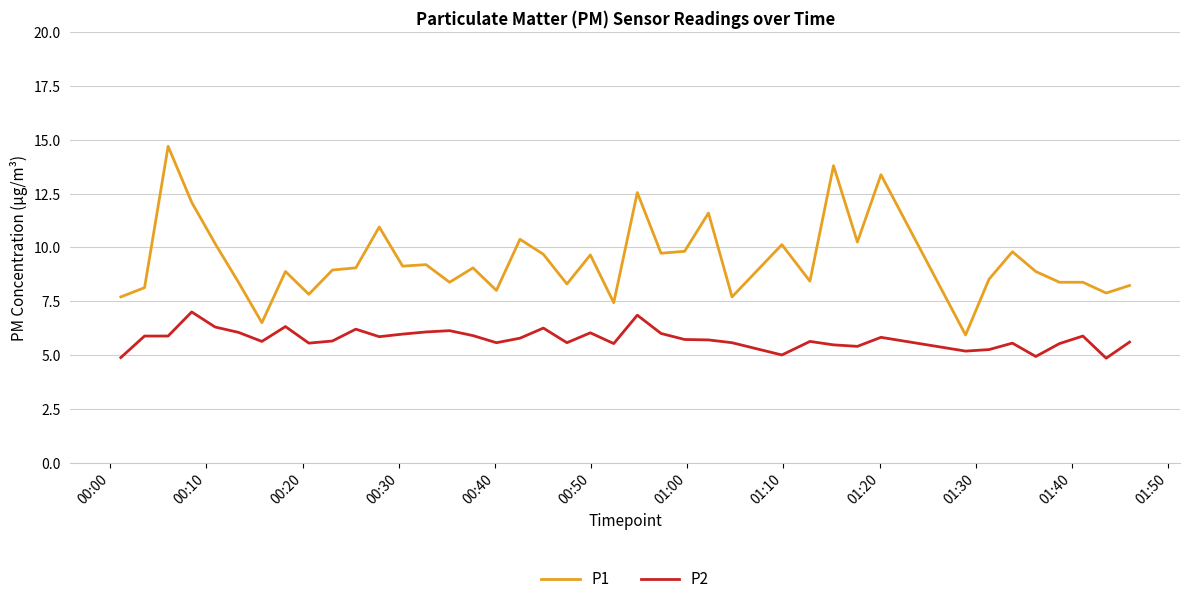

Does the chart have visible grid lines?

Yes